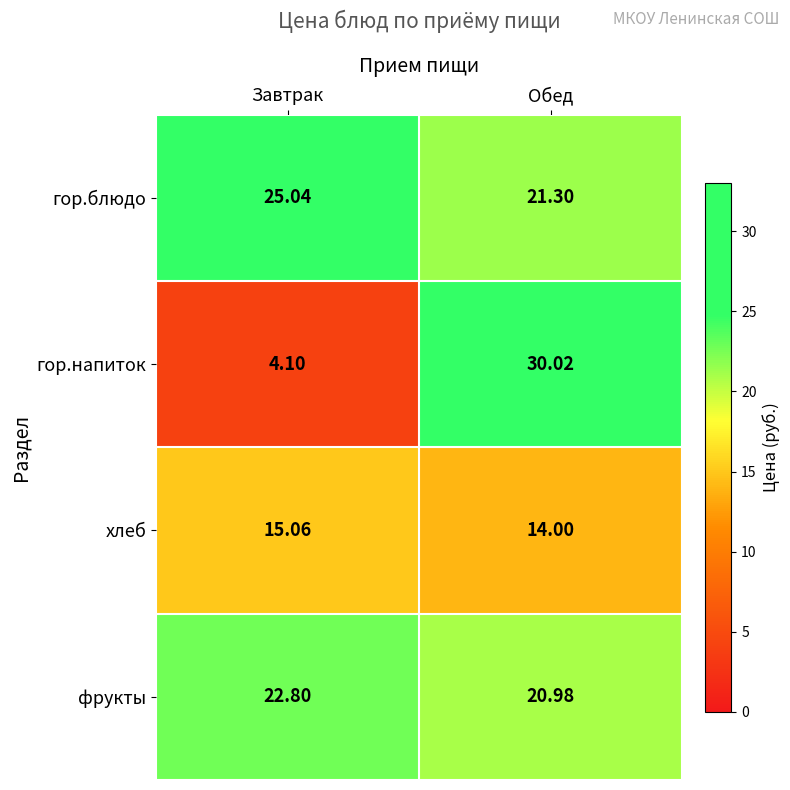

What is the minimum value shown in the chart?

4.1